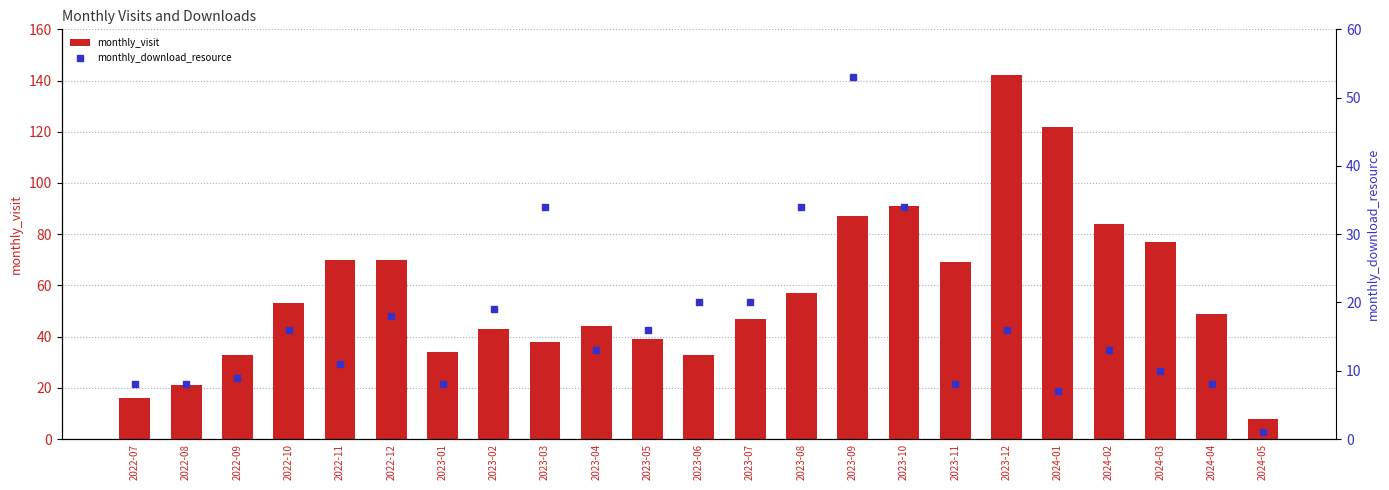

At how many categories does at least one series exceed 81?

5